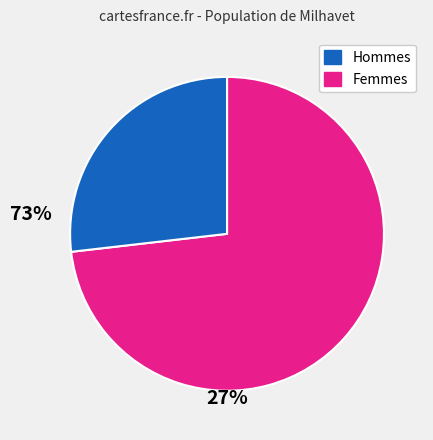

Does any single category account for the majority?

Yes